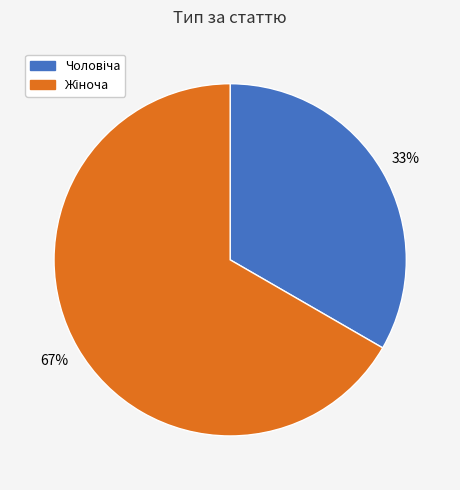

Is there a majority slice in this chart?

Yes